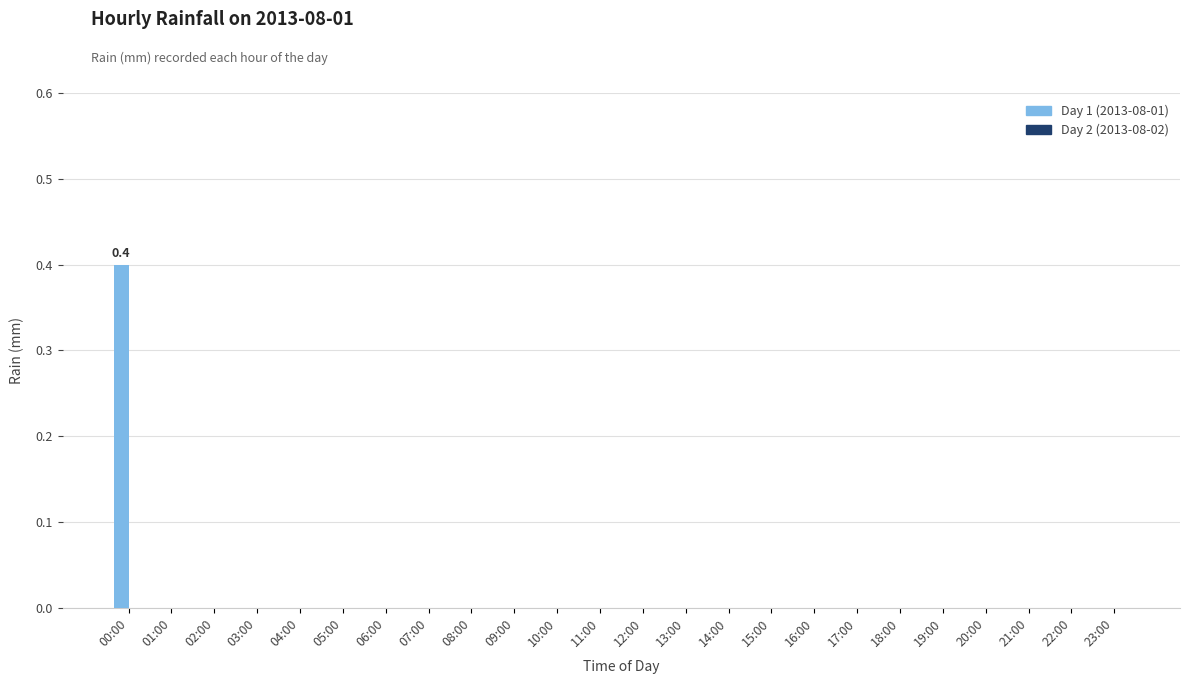

Are the bars horizontal?

No